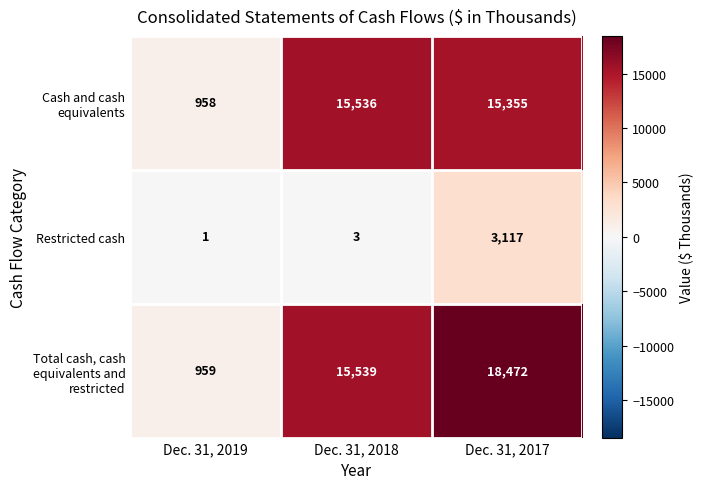

List the series in order of their peak value, highest first.

Total cash, cash equivalents and restricted, Cash and cash equivalents, Restricted cash